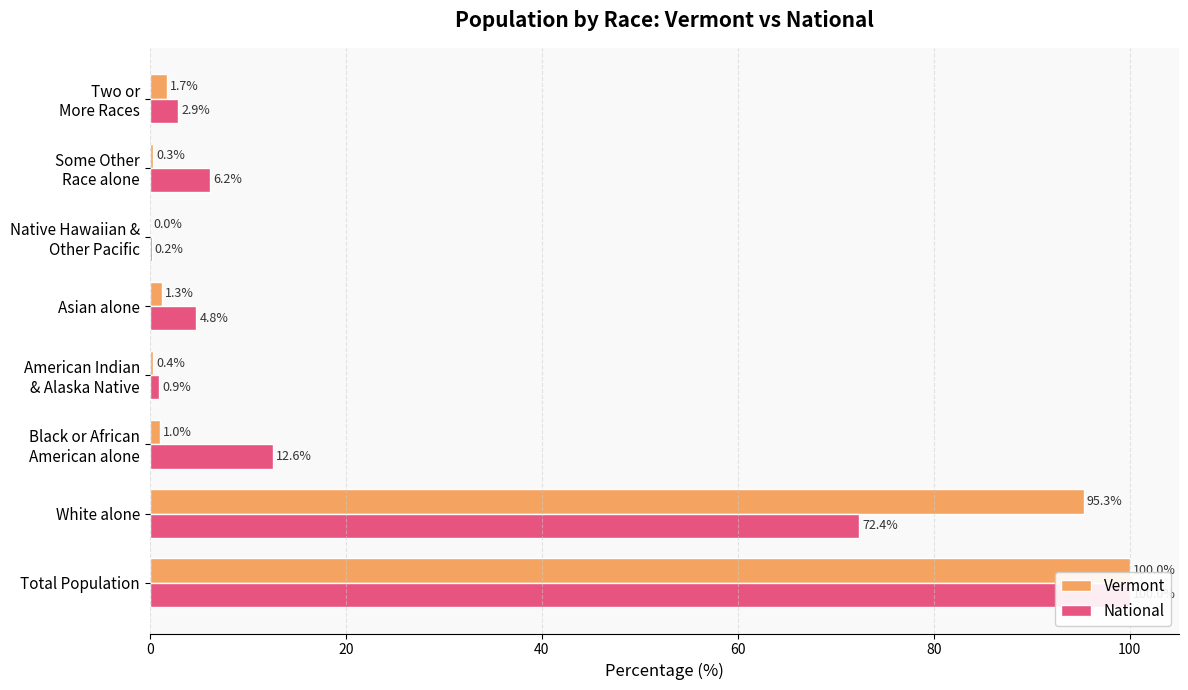

Reading left to right, what are all the values shown in this chart?

Vermont: 100.0	95.3	1.0	0.4	1.3	0.0	0.3	1.7
National: 100.0	72.4	12.6	0.9	4.8	0.2	6.2	2.9